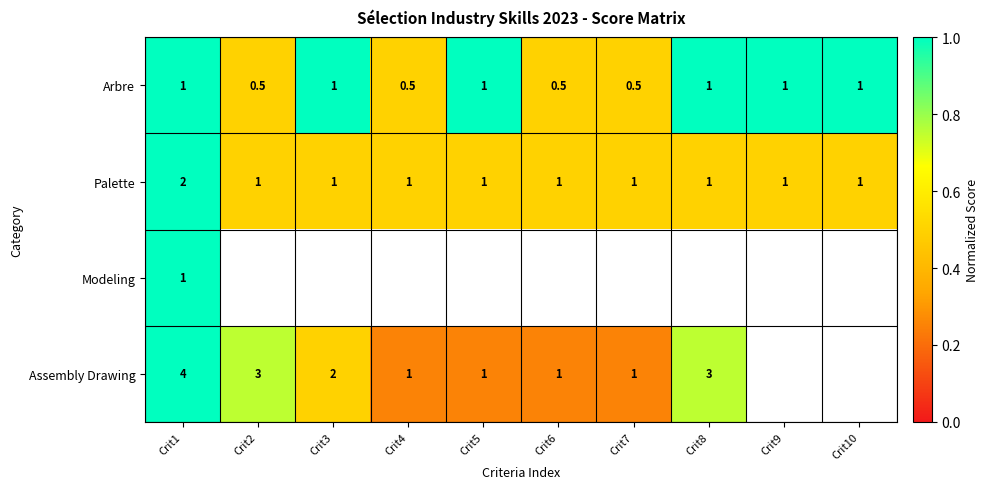

What is the average value of the Arbre series?

0.8